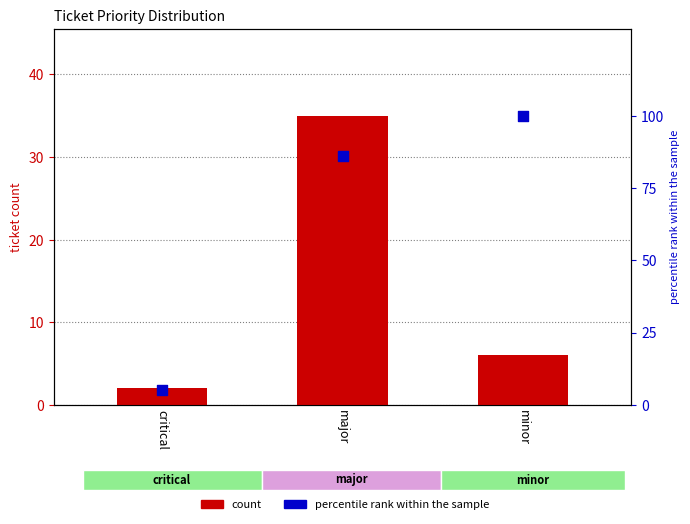

Is the value of percentile rank within the sample at major greater than the value of count at minor?

Yes